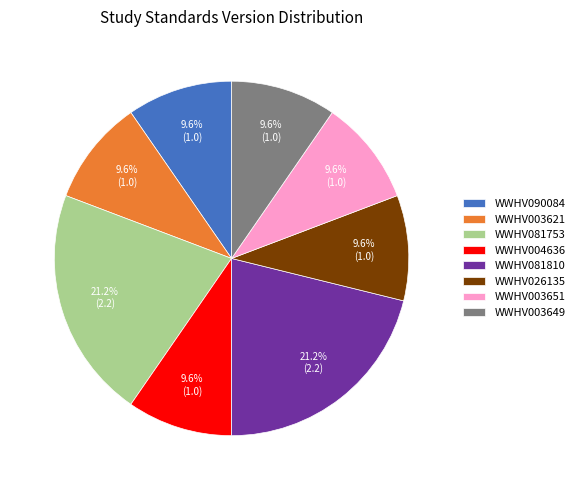

What is the ratio of the value at WWHV090084 to the value at WWHV003649?

1.0